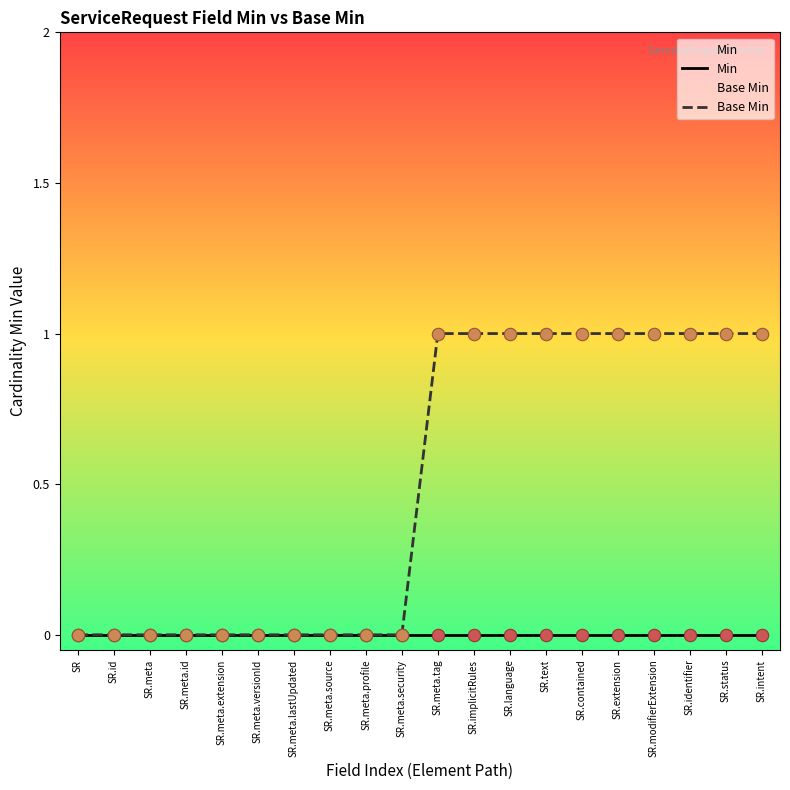

Is the value of Base Min at SR.id greater than the value of Min at SR.id?

No